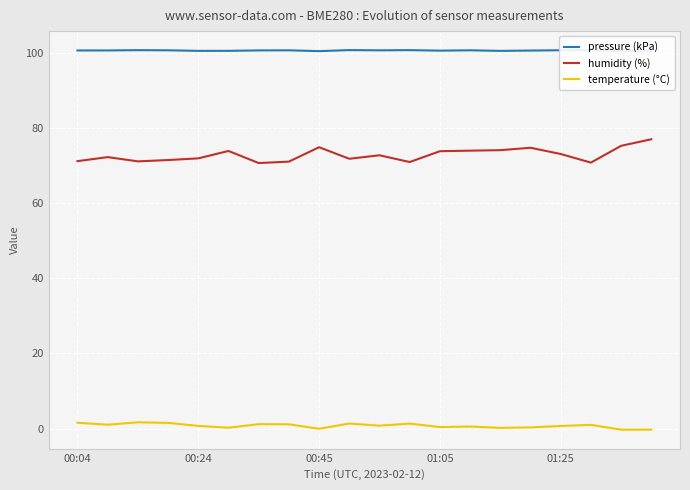

Does the chart display data point markers on the line(s)?

No